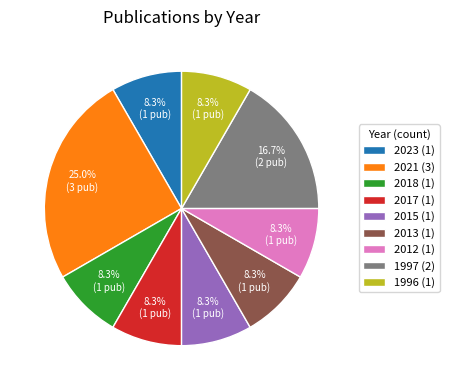

Combined, do 1997 (2) and 1996 (1) account for over 50%?

No